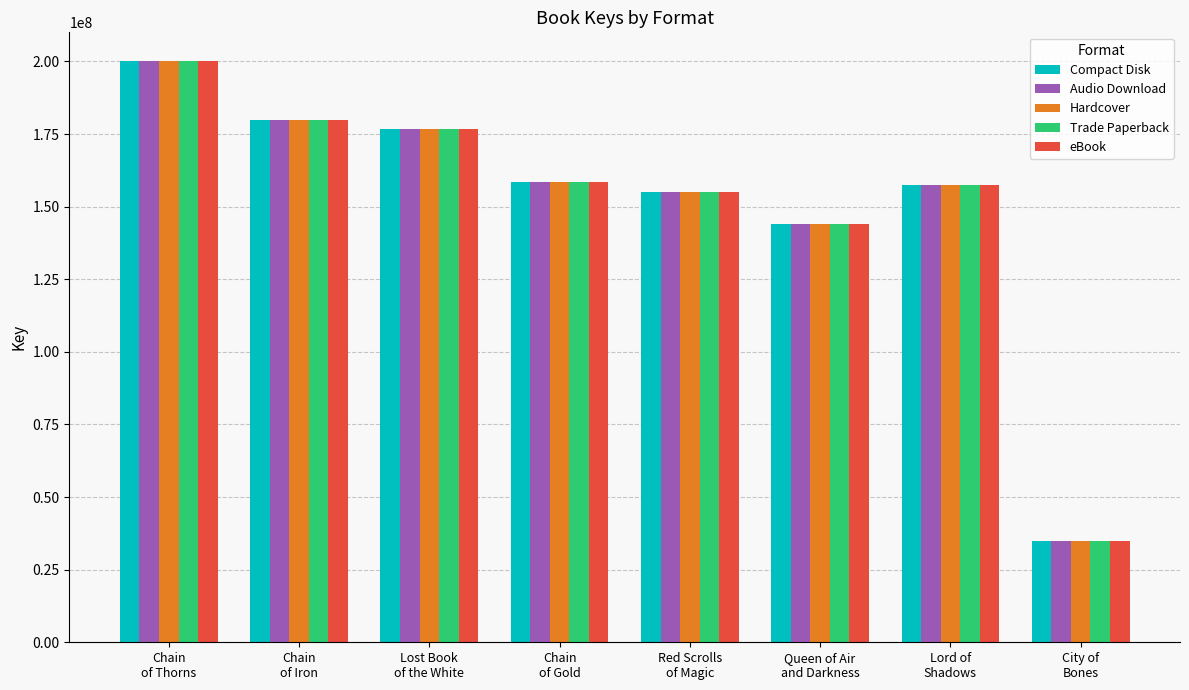

Reading right to left, transcribe all the data shown in this chart.

Compact Disk: 35026865	157358745	144037732	155117644	158535659	176704901	179717726	200009139
Audio Download: 35026865	157358745	144037732	155117644	158535659	176704901	179717726	200009139
Hardcover: 35026865	157358745	144037732	155117644	158535659	176704901	179717726	200009139
Trade Paperback: 35026865	157358745	144037732	155117644	158535659	176704901	179717726	200009139
eBook: 35026865	157358745	144037732	155117644	158535659	176704901	179717726	200009139